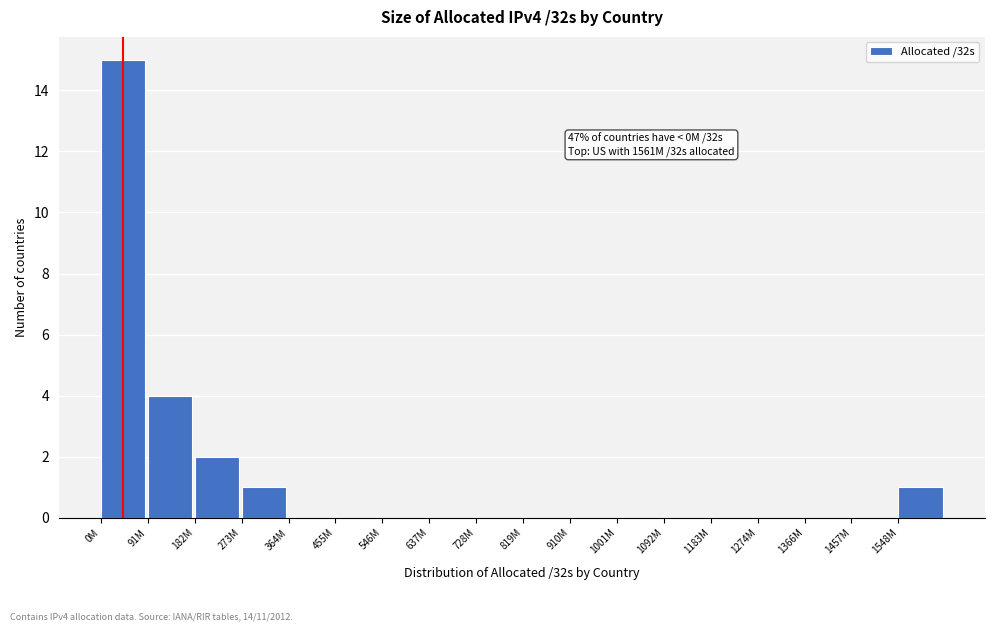

Reading left to right, list all the values displayed in this chart.

0M=15	91M=4	182M=2	273M=1	364M=0	455M=0	546M=0	637M=0	728M=0	819M=0	910M=0	1001M=0	1092M=0	1183M=0	1274M=0	1366M=0	1457M=0	1548M=1